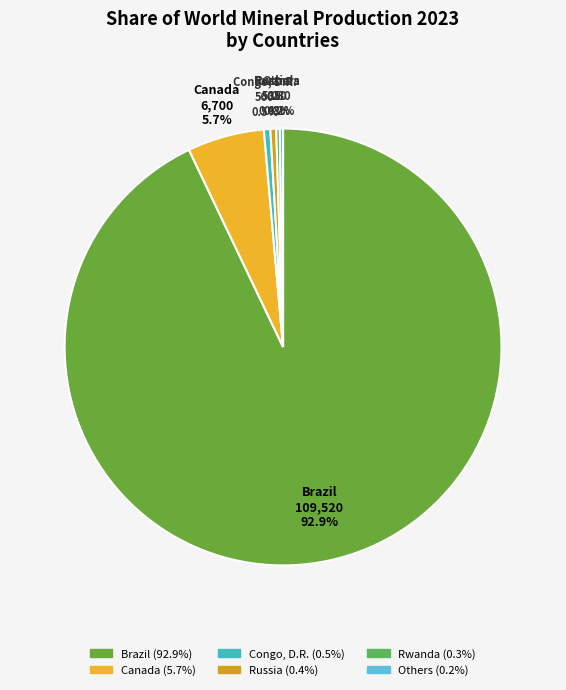

Between Congo, D.R. and Brazil, which is larger?

Brazil